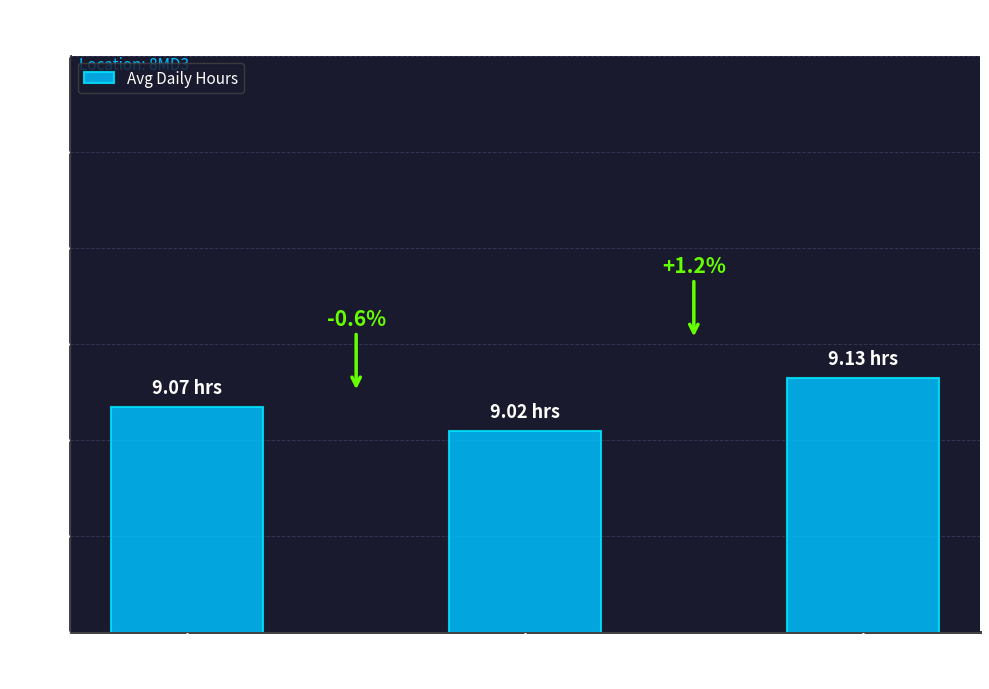

What is the change in value from Week 1
(May 26-28) to Week 2
(May 30-Jun 4)?

-0.1